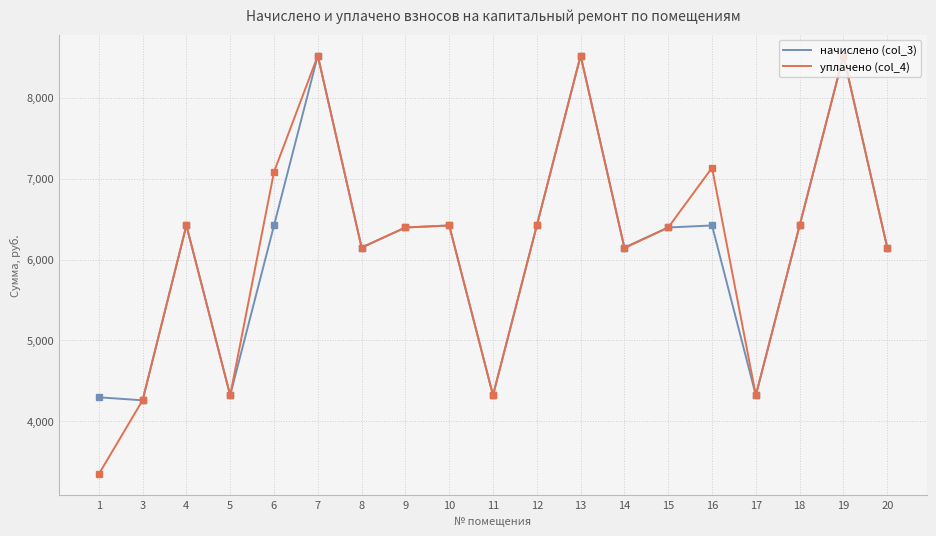

Which series has the largest range (max minus min)?

уплачено (col_4)